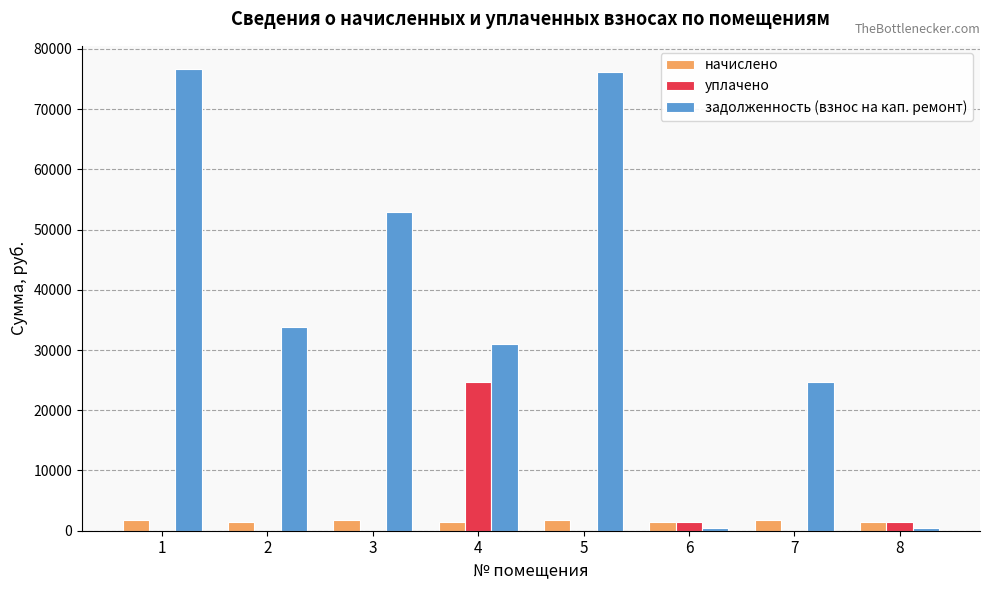

Between 1 and 8, which series saw the biggest shift?

задолженность (взнос на кап. ремонт)